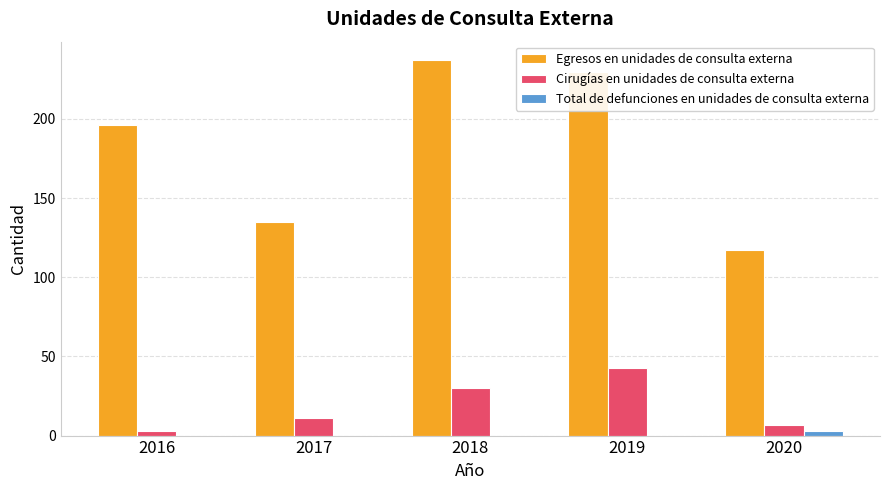

Reading left to right, list all the values displayed in this chart.

Egresos en unidades de consulta externa: 2016=196	2017=135	2018=237	2019=230	2020=117
Cirugías en unidades de consulta externa: 2016=3	2017=11	2018=30	2019=43	2020=7
Total de defunciones en unidades de consulta externa: 2016=0	2017=0	2018=0	2019=0	2020=3